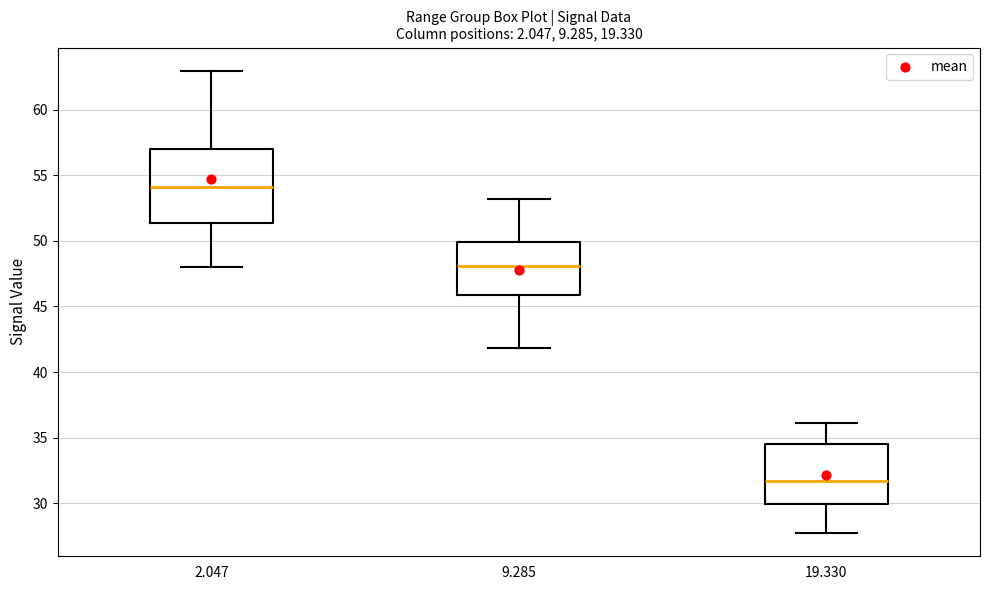

Which box has the lowest median line?

19.330